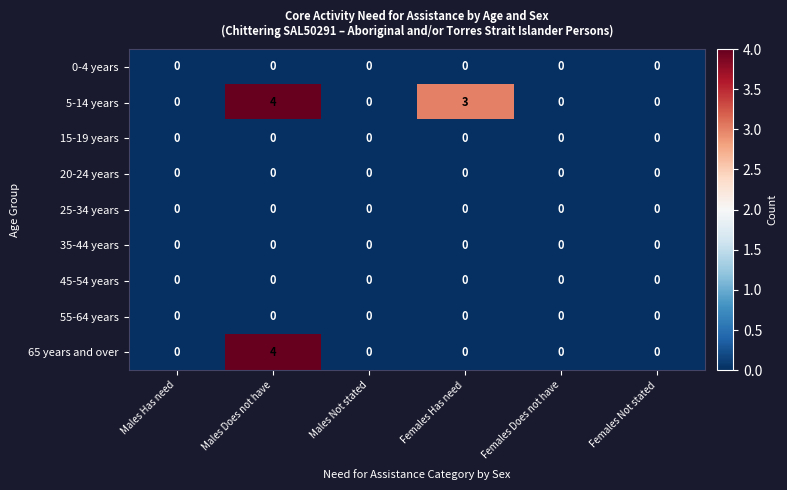

Between Males Has need and Females Has need, which series saw the biggest shift?

5-14 years